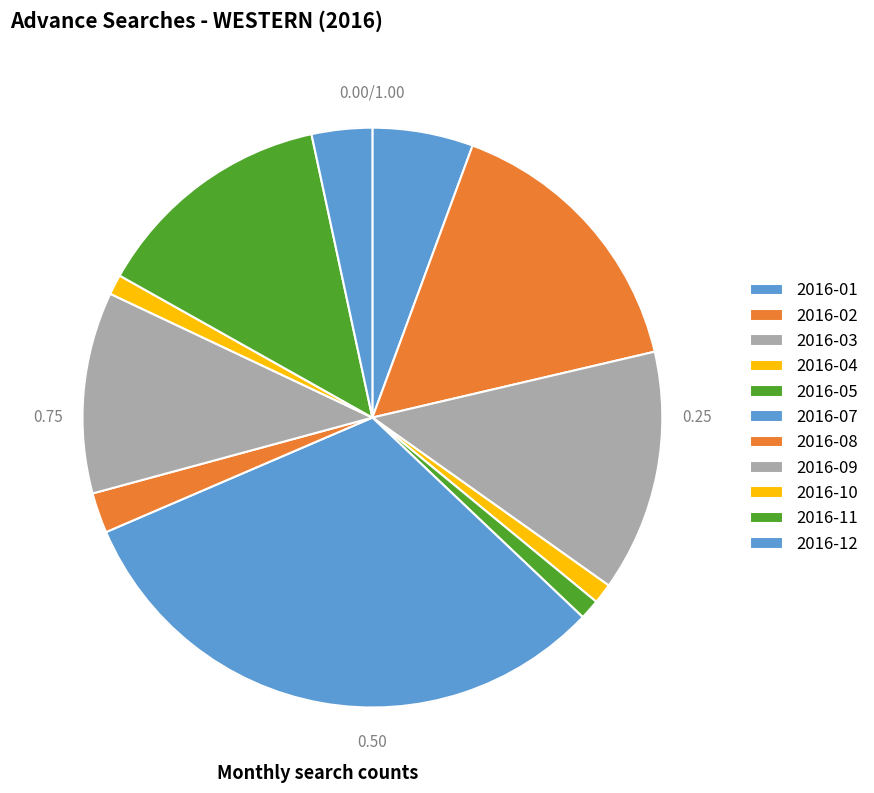

Rank the categories by value from highest to lowest.

2016-07, 2016-02, 2016-03, 2016-11, 2016-09, 2016-01, 2016-12, 2016-08, 2016-04, 2016-05, 2016-10